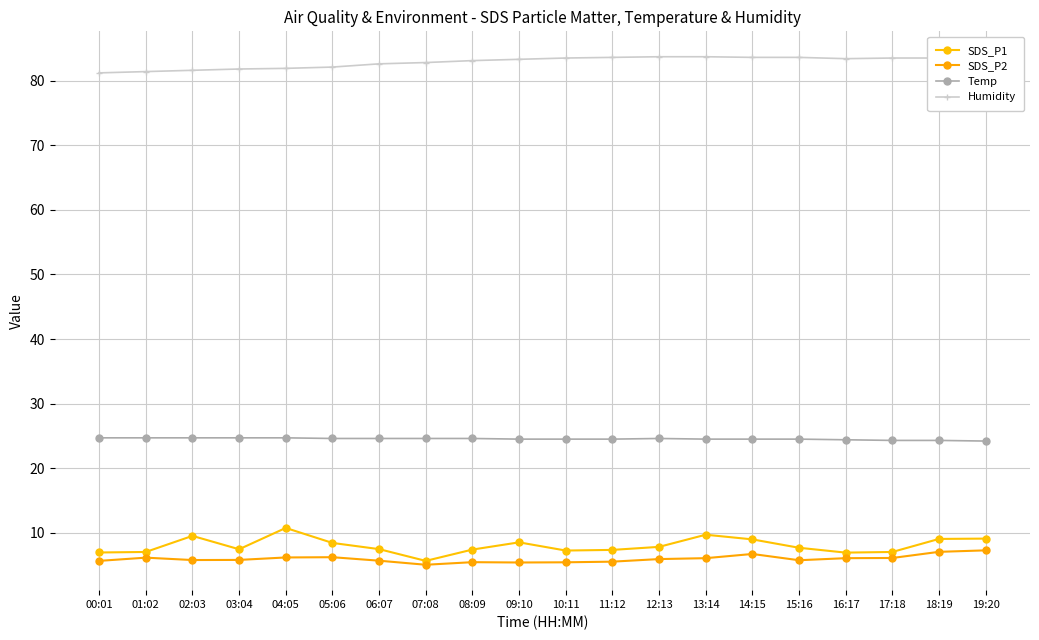

What is the difference between the second highest and minimum values in the Temp series?

0.5